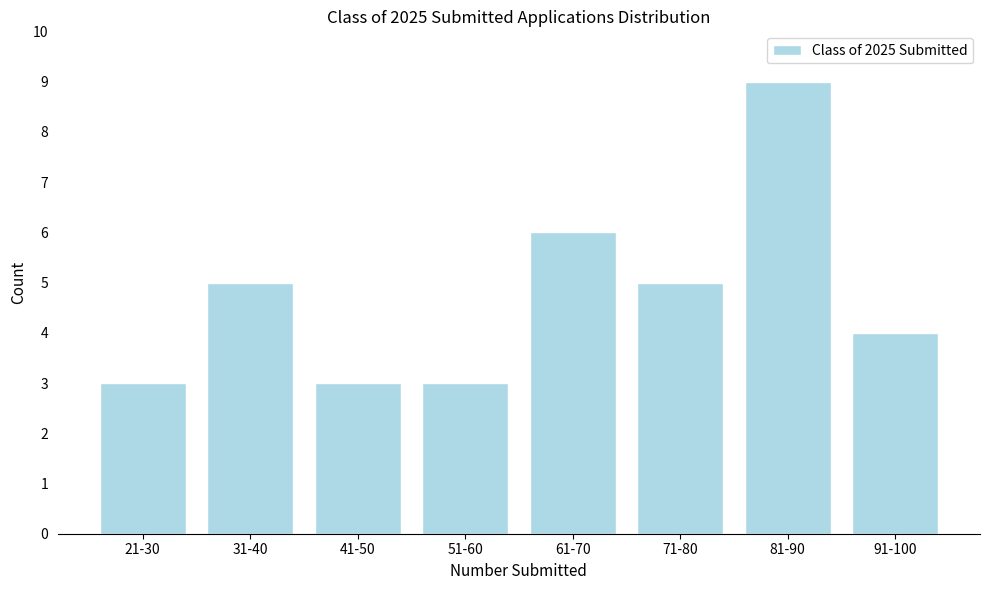

Reading left to right, extract all data points from this chart.

21-30=3	31-40=5	41-50=3	51-60=3	61-70=6	71-80=5	81-90=9	91-100=4